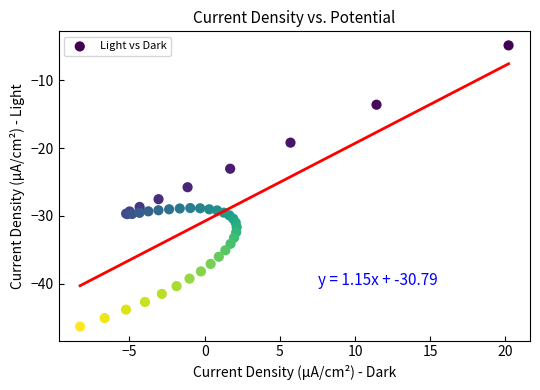

What Y value in the scatter plot is closest to -25?

-25.8